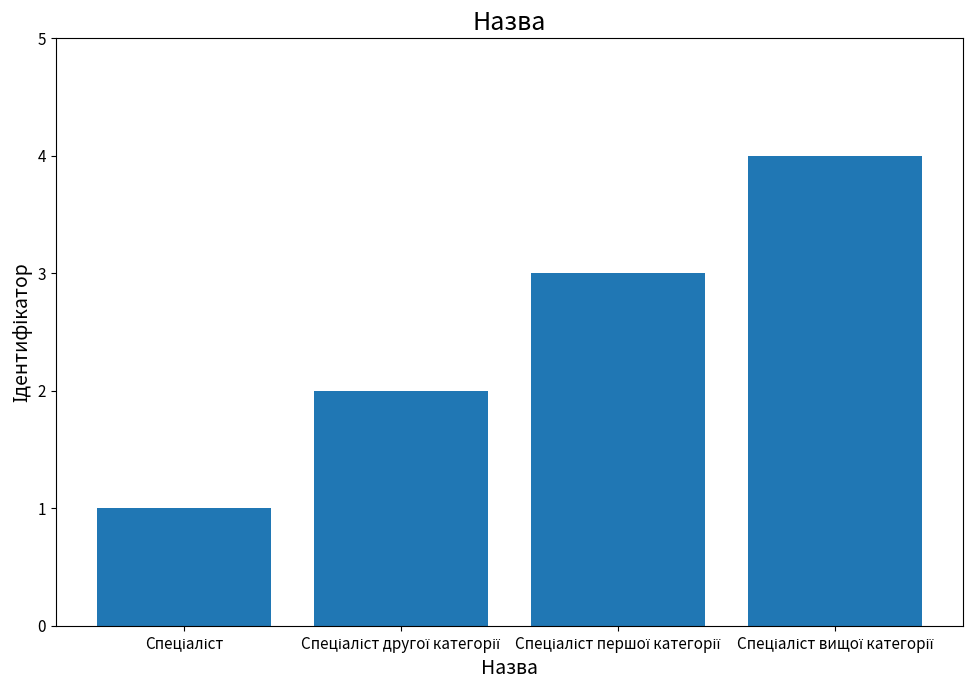

What is the greatest value displayed?

4